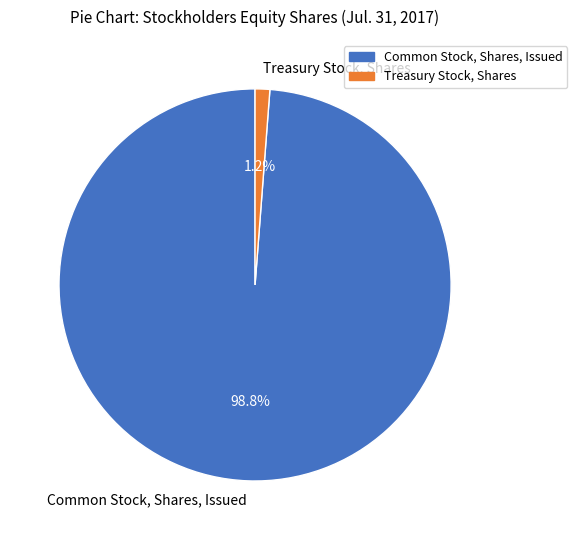

To the nearest percent, what is the difference between the Common Stock, Shares, Issued and Treasury Stock, Shares slice percentages?

98%